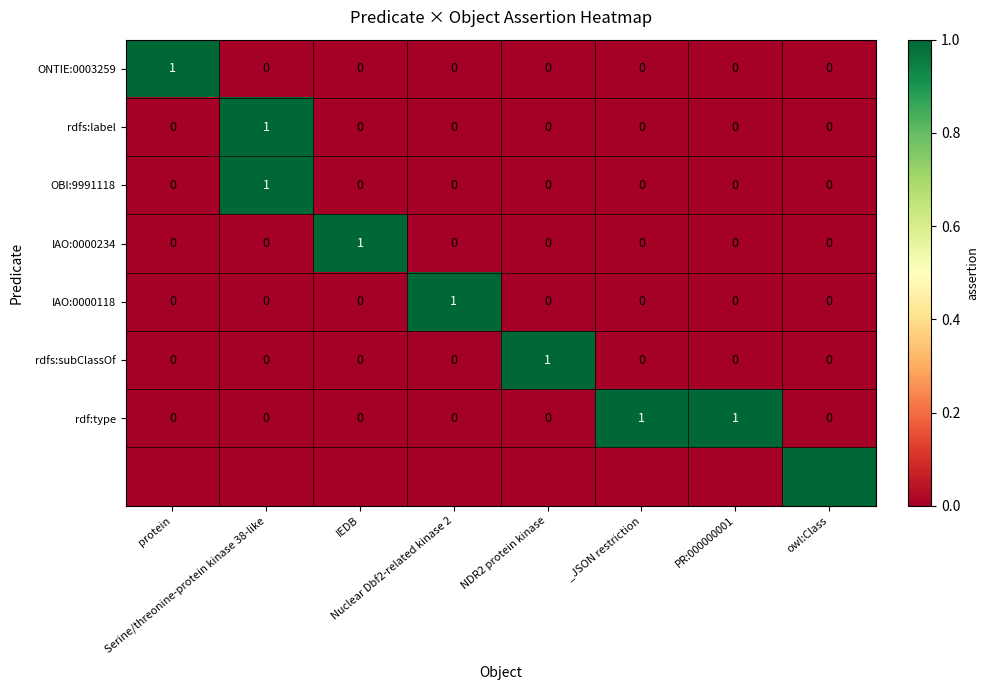

The rdfs:subClassOf series shows 1 at Nuclear Dbf2-related kinase 2. True or false?

False